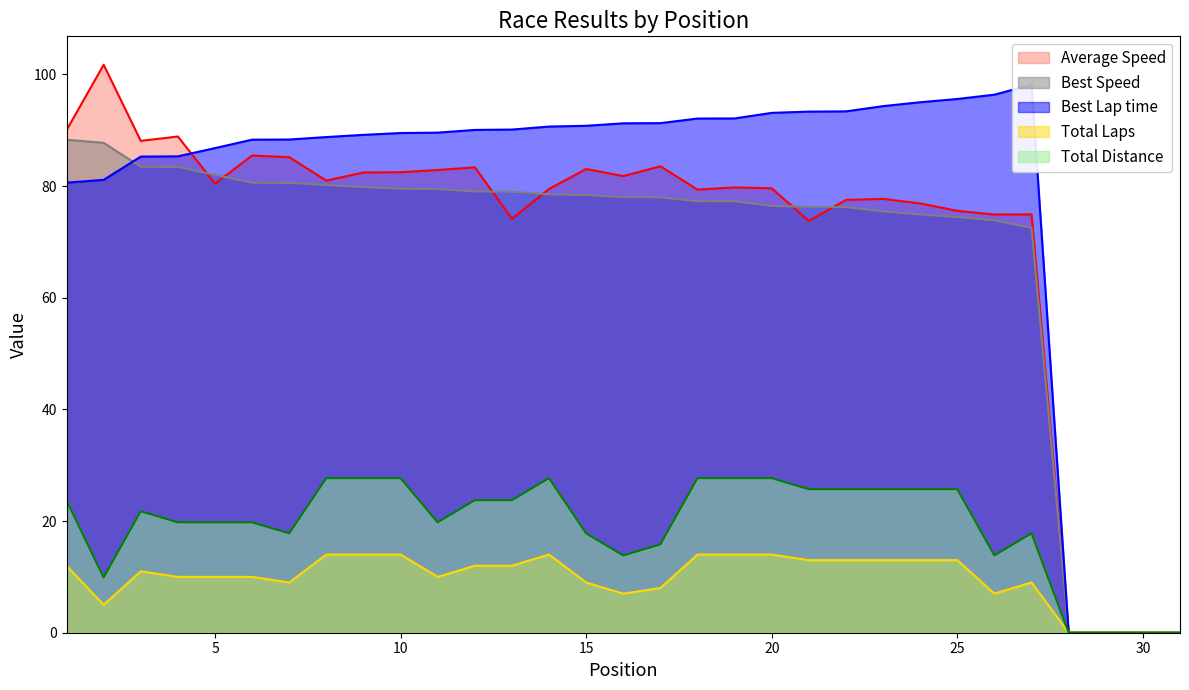

How many positive values does the Total Distance series have?

27